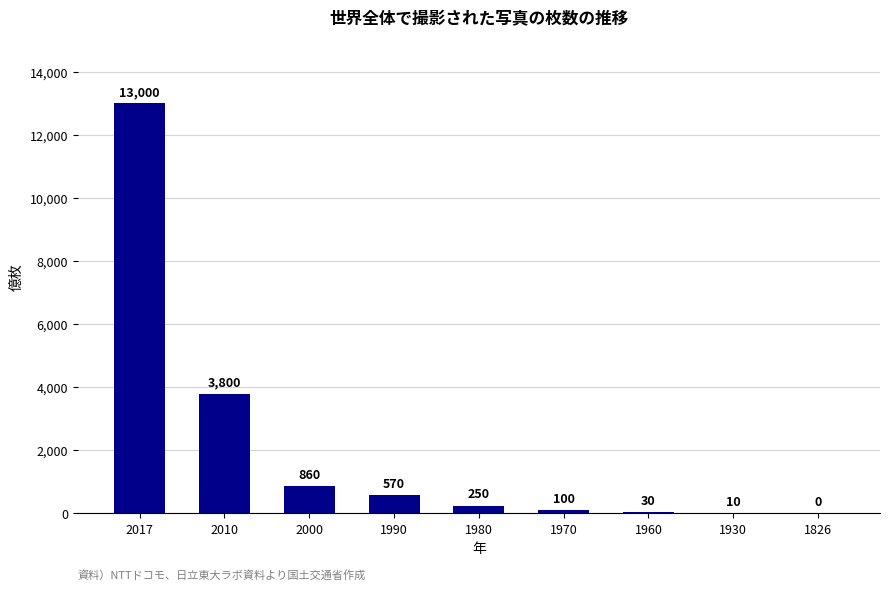

What is the change in value from 2017 to 1960?

-12970